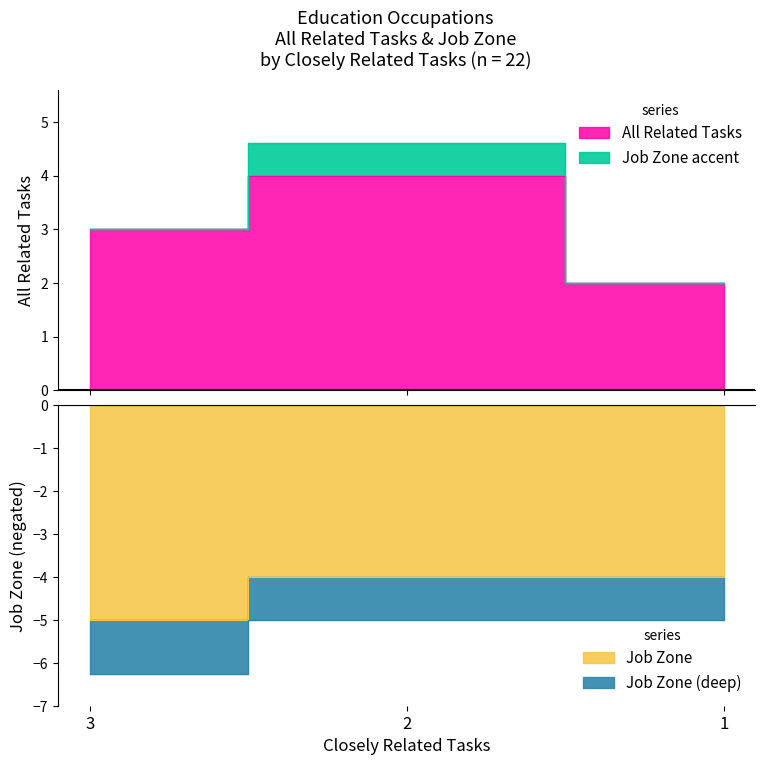

Reading left to right, list all the values displayed in this chart.

All Related Tasks: 3=3	2=4	1=2
Job Zone: 3=-5	2=-4	1=-4